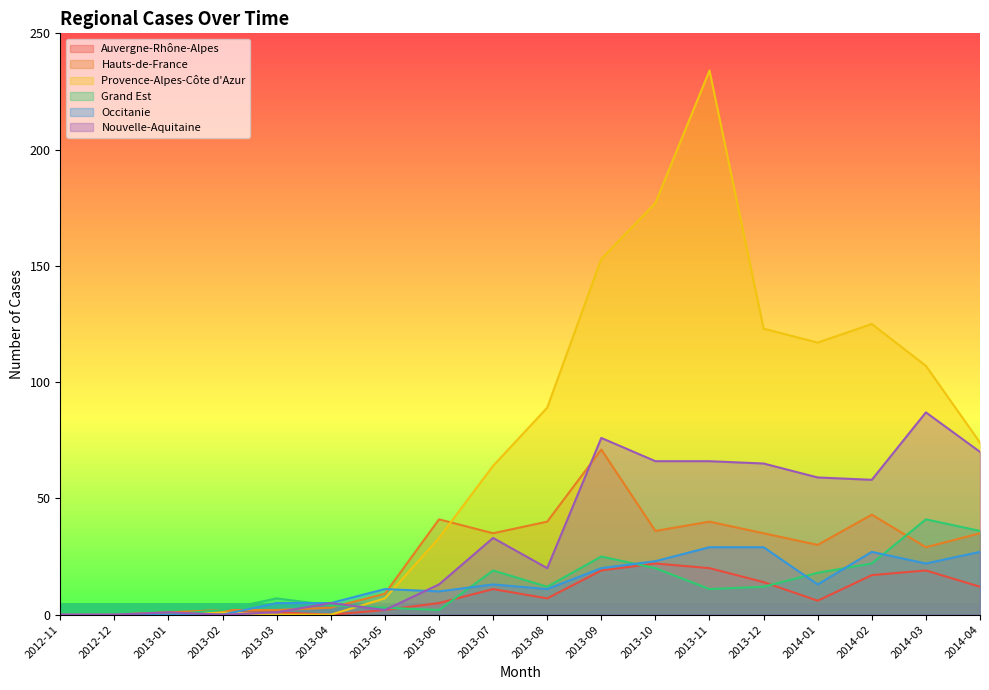

How many intersections are there between Provence-Alpes-Côte d'Azur and Hauts-de-France?

1